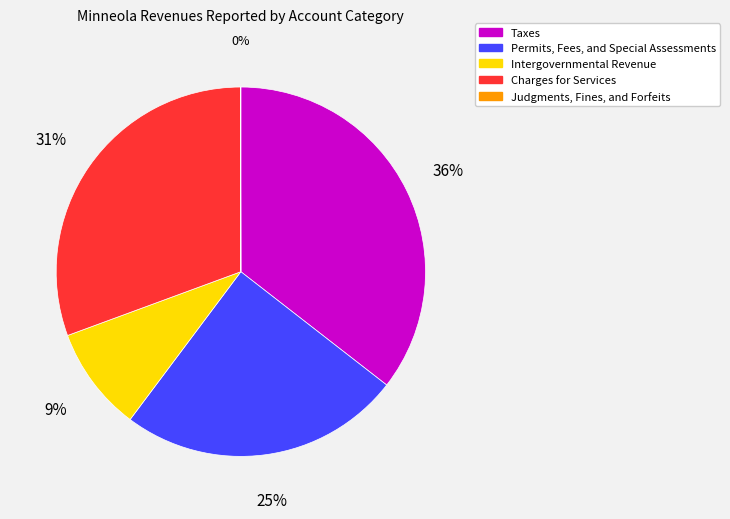

Is it true that Permits, Fees, and Special Assessments is 38% of the pie?

False